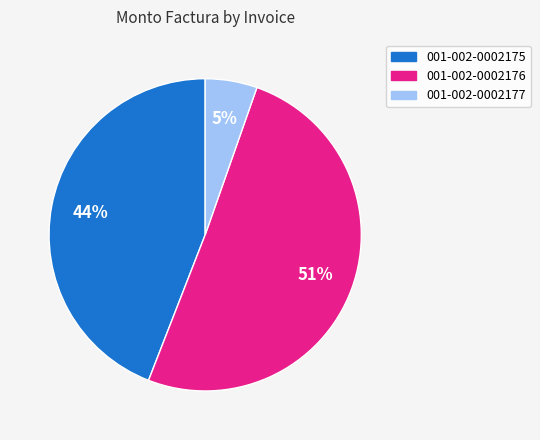

Do 001-002-0002177 and 001-002-0002175 together represent more than half of the pie?

No